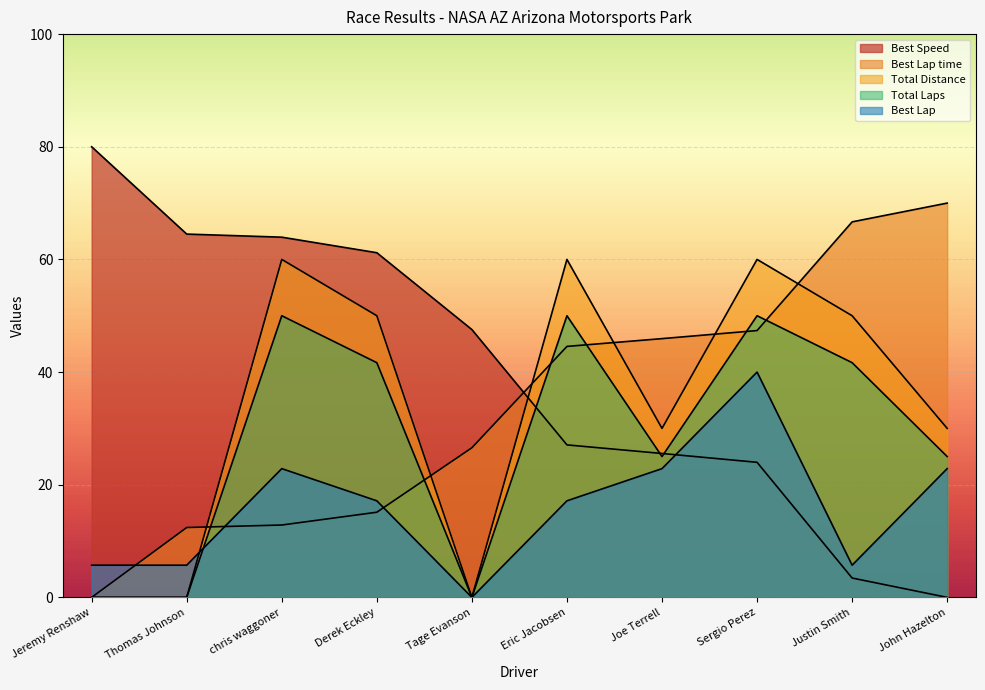

At which label is Best Speed closest to 40?

Tage Evanson